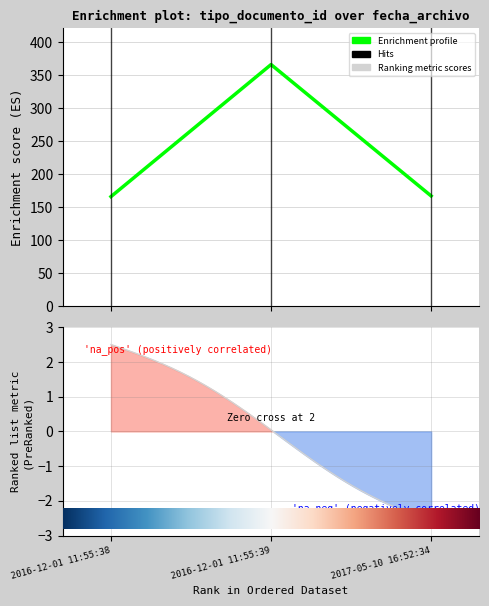

What is the ratio of the value at 2017-05-10 16:52:34 to the value at 2016-12-01 11:55:38?

1.0